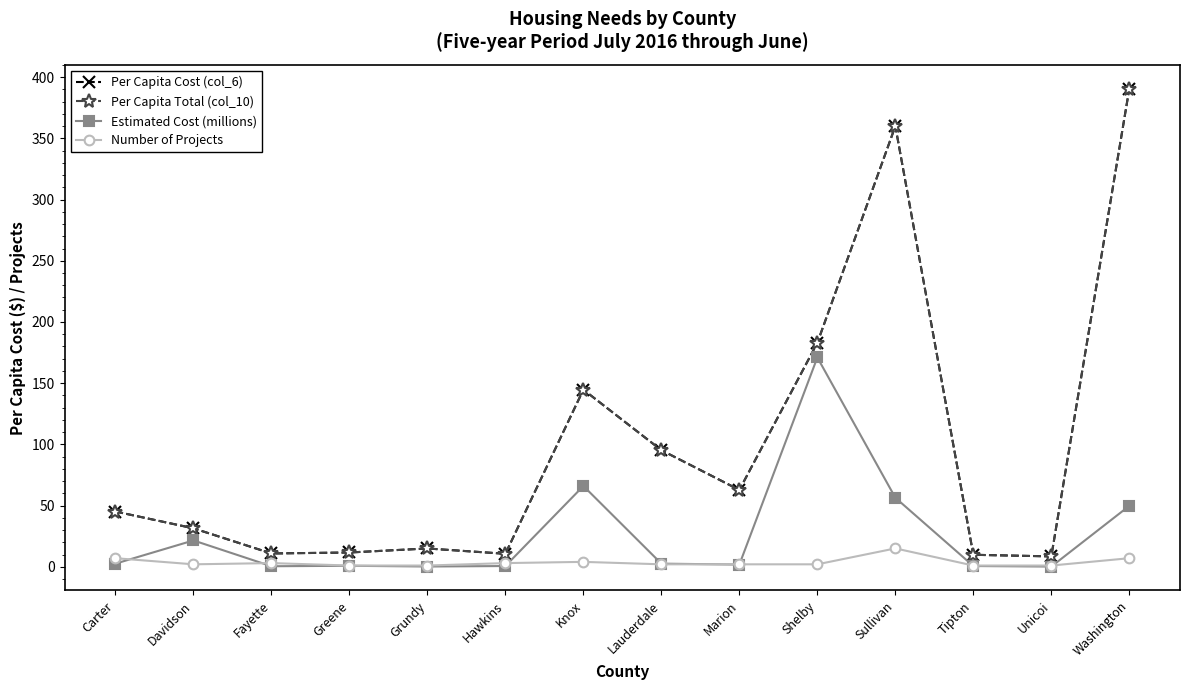

Where is the first local maximum for Estimated Cost (millions)?

Davidson